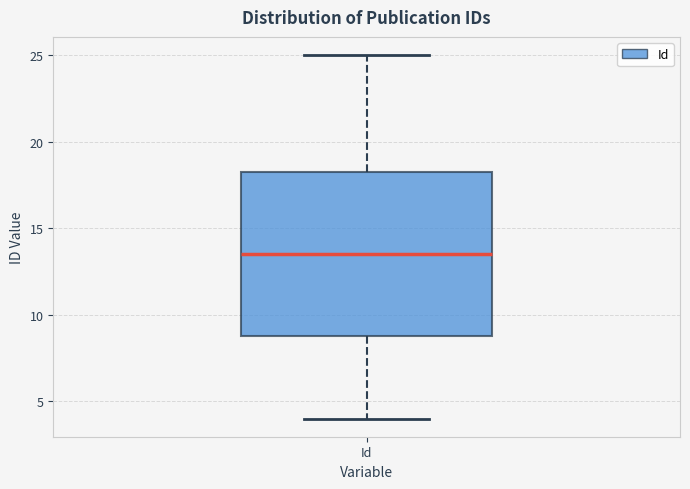

Where does the lower whisker of the box for Id end on the y-axis? The values are not printed on the chart, so give them approximately, as read against the axis.

4.0